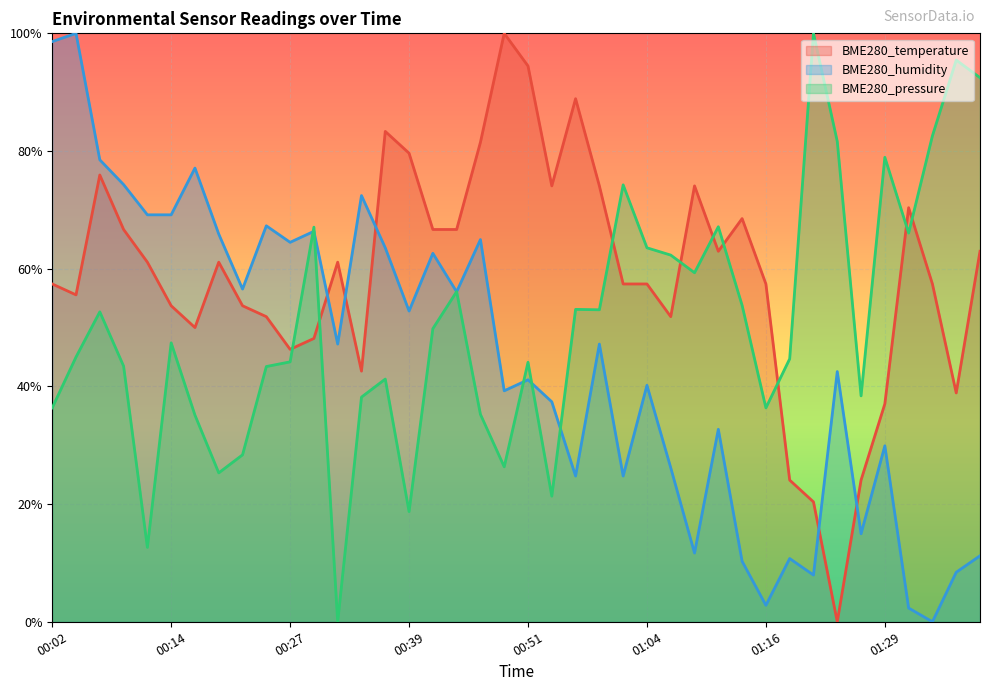

Reading left to right, what are all the values shown in this chart?

BME280_temperature: 00:02=0.6	00:04=0.6	00:07=0.8	00:09=0.7	00:12=0.6	00:14=0.5	00:17=0.5	00:19=0.6	00:22=0.5	00:24=0.5	00:27=0.5	00:29=0.5	00:31=0.6	00:34=0.4	00:36=0.8	00:39=0.8	00:41=0.7	00:44=0.7	00:46=0.8	00:49=1.0	00:51=0.9	00:54=0.7	00:56=0.9	00:59=0.7	01:01=0.6	01:04=0.6	01:06=0.5	01:09=0.7	01:11=0.6	01:14=0.7	01:16=0.6	01:19=0.2	01:21=0.2	01:24=0.0	01:26=0.2	01:29=0.4	01:31=0.7	01:34=0.6	01:36=0.4	01:39=0.6
BME280_humidity: 00:02=1.0	00:04=1.0	00:07=0.8	00:09=0.7	00:12=0.7	00:14=0.7	00:17=0.8	00:19=0.7	00:22=0.6	00:24=0.7	00:27=0.6	00:29=0.7	00:31=0.5	00:34=0.7	00:36=0.6	00:39=0.5	00:41=0.6	00:44=0.6	00:46=0.6	00:49=0.4	00:51=0.4	00:54=0.4	00:56=0.2	00:59=0.5	01:01=0.2	01:04=0.4	01:06=0.3	01:09=0.1	01:11=0.3	01:14=0.1	01:16=0.0	01:19=0.1	01:21=0.1	01:24=0.4	01:26=0.1	01:29=0.3	01:31=0.0	01:34=0.0	01:36=0.1	01:39=0.1
BME280_pressure: 00:02=0.4	00:04=0.4	00:07=0.5	00:09=0.4	00:12=0.1	00:14=0.5	00:17=0.4	00:19=0.3	00:22=0.3	00:24=0.4	00:27=0.4	00:29=0.7	00:31=0.0	00:34=0.4	00:36=0.4	00:39=0.2	00:41=0.5	00:44=0.6	00:46=0.4	00:49=0.3	00:51=0.4	00:54=0.2	00:56=0.5	00:59=0.5	01:01=0.7	01:04=0.6	01:06=0.6	01:09=0.6	01:11=0.7	01:14=0.5	01:16=0.4	01:19=0.4	01:21=1.0	01:24=0.8	01:26=0.4	01:29=0.8	01:31=0.7	01:34=0.8	01:36=1.0	01:39=0.9